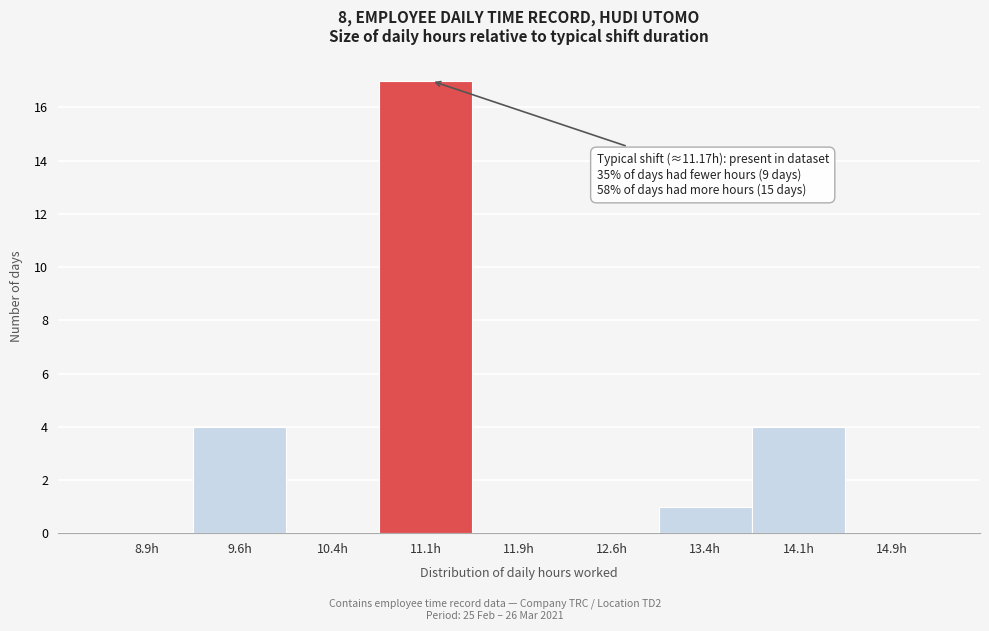

Which range on the x-axis has the tallest bar?

10.75 to 11.50